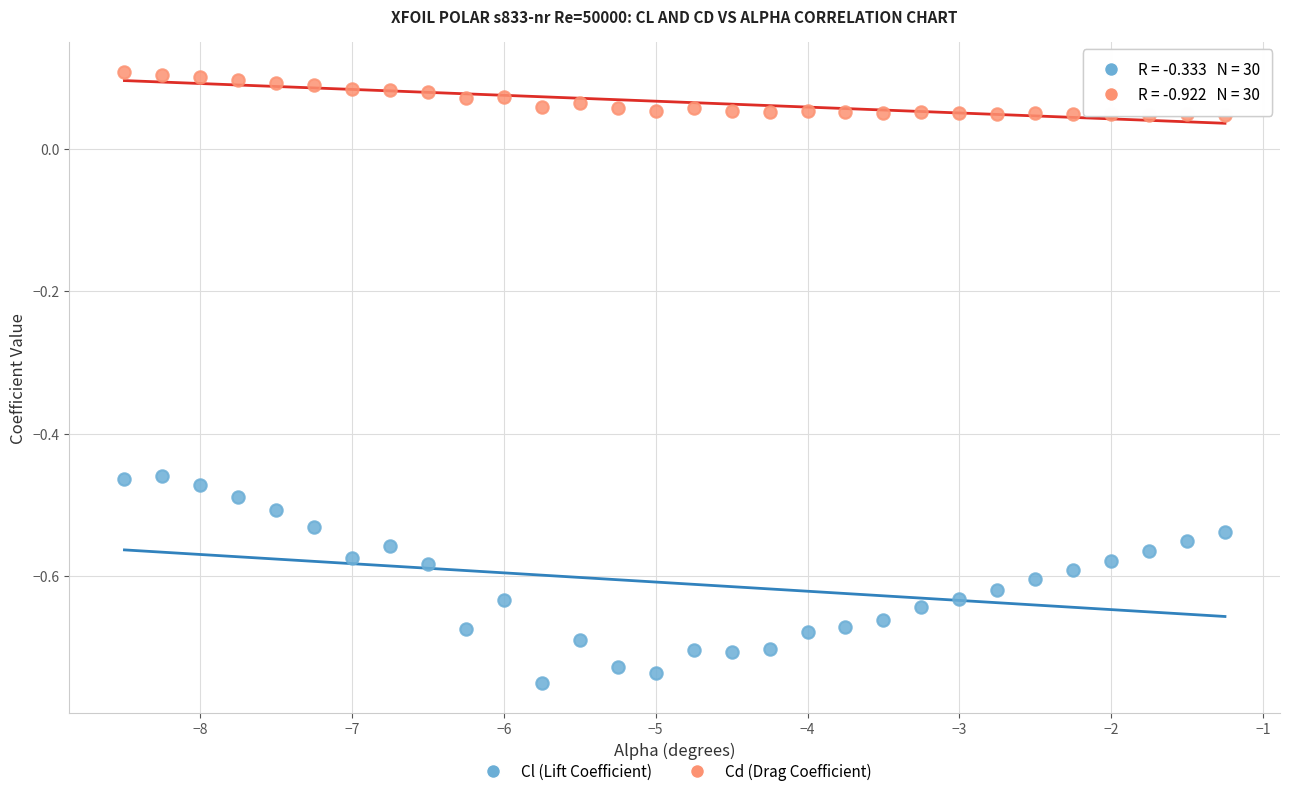

Which series has the widest spread of Y values?

Cl (Lift Coefficient)